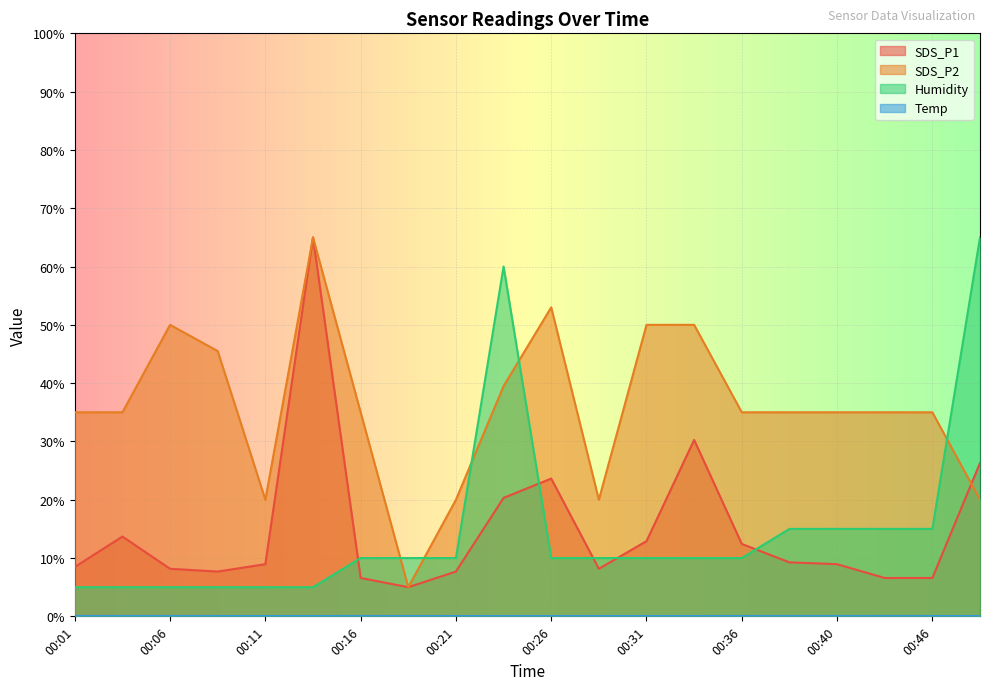

Reading left to right, extract all data points from this chart.

SDS_P1: 00:01=8.5	00:04=13.7	00:06=8.2	00:09=7.7	00:11=8.9	00:14=65.0	00:16=6.6	00:19=5.0	00:21=7.7	00:23=20.3	00:26=23.6	00:28=8.2	00:31=12.9	00:33=30.3	00:36=12.4	00:38=9.3	00:40=8.9	00:43=6.6	00:46=6.6	00:48=26.3
SDS_P2: 00:01=35.0	00:04=35.0	00:06=50.0	00:09=45.5	00:11=20.0	00:14=65.0	00:16=35.0	00:19=5.0	00:21=20.0	00:23=39.5	00:26=53.0	00:28=20.0	00:31=50.0	00:33=50.0	00:36=35.0	00:38=35.0	00:40=35.0	00:43=35.0	00:46=35.0	00:48=20.0
Humidity: 00:01=5.0	00:04=5.0	00:06=5.0	00:09=5.0	00:11=5.0	00:14=5.0	00:16=10.0	00:19=10.0	00:21=10.0	00:23=60.0	00:26=10.0	00:28=10.0	00:31=10.0	00:33=10.0	00:36=10.0	00:38=15.0	00:40=15.0	00:43=15.0	00:46=15.0	00:48=65.0